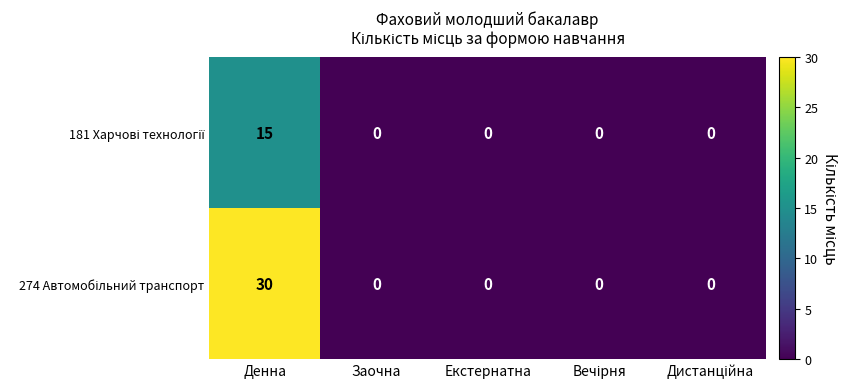

At which category does the chart reach its peak across all series?

Денна